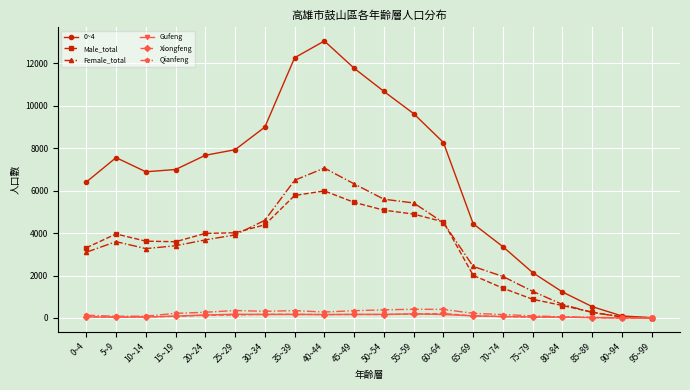

What is the difference between the maximum and minimum values in the Qianfeng series?

412